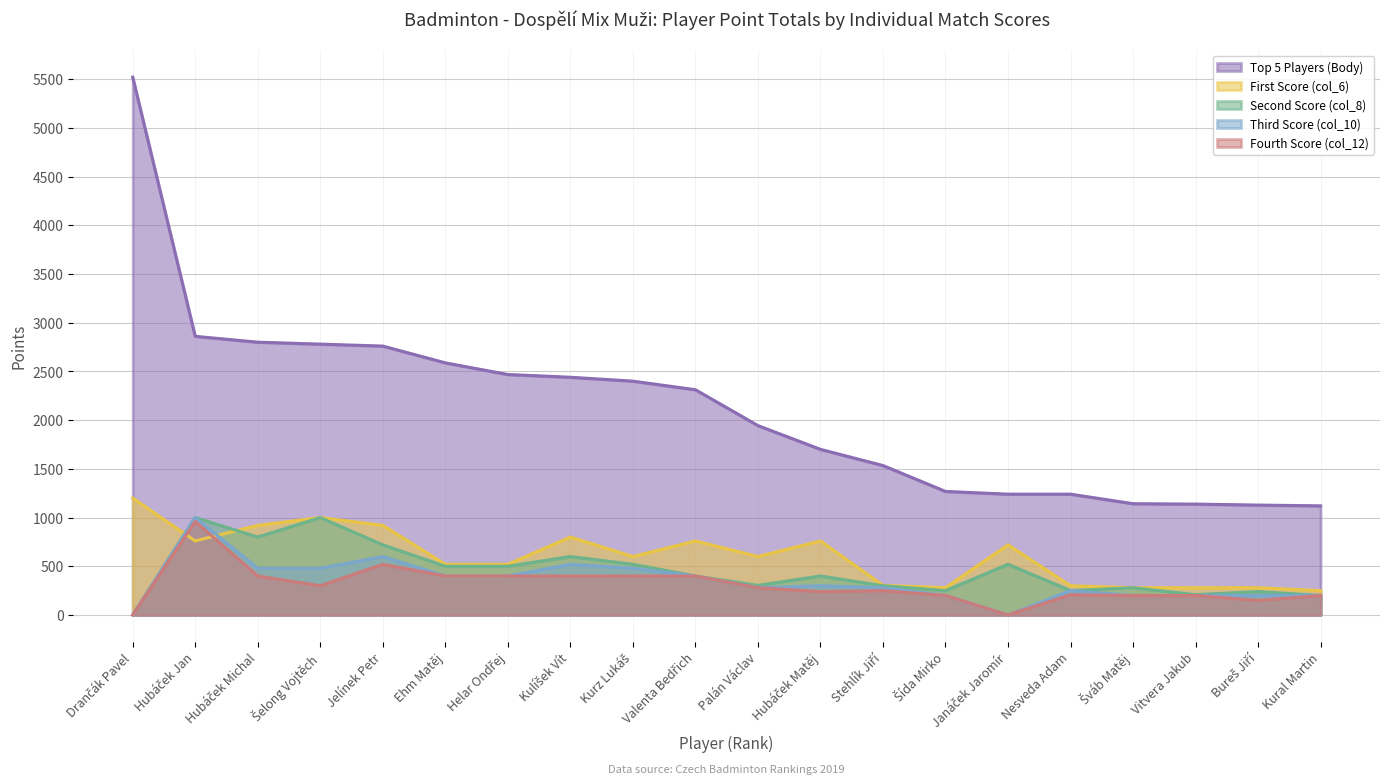

Is it true that First Score (col_6) equals 300 at Nesveda Adam?

True